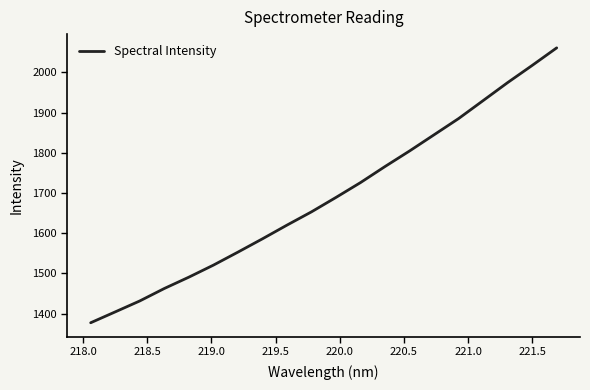

What is the minimum value shown in the chart?

1377.2